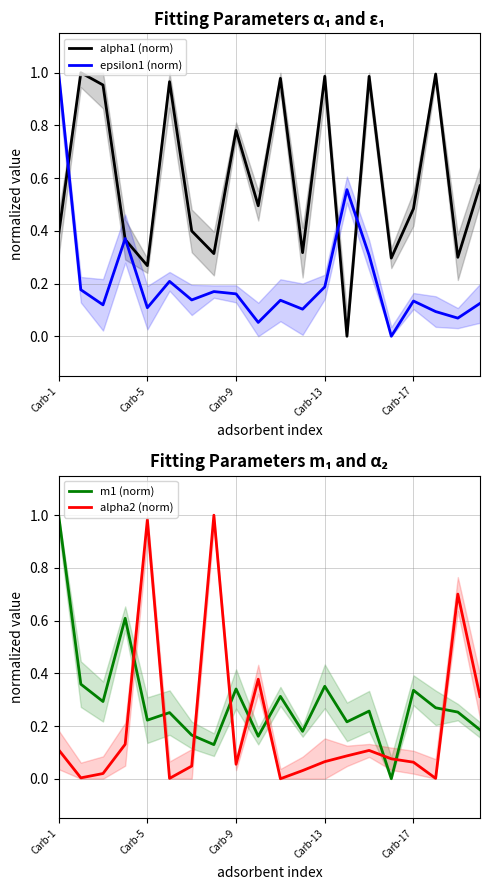

The value of m1 (norm) at Carb-1 is 1.4. True or false?

False